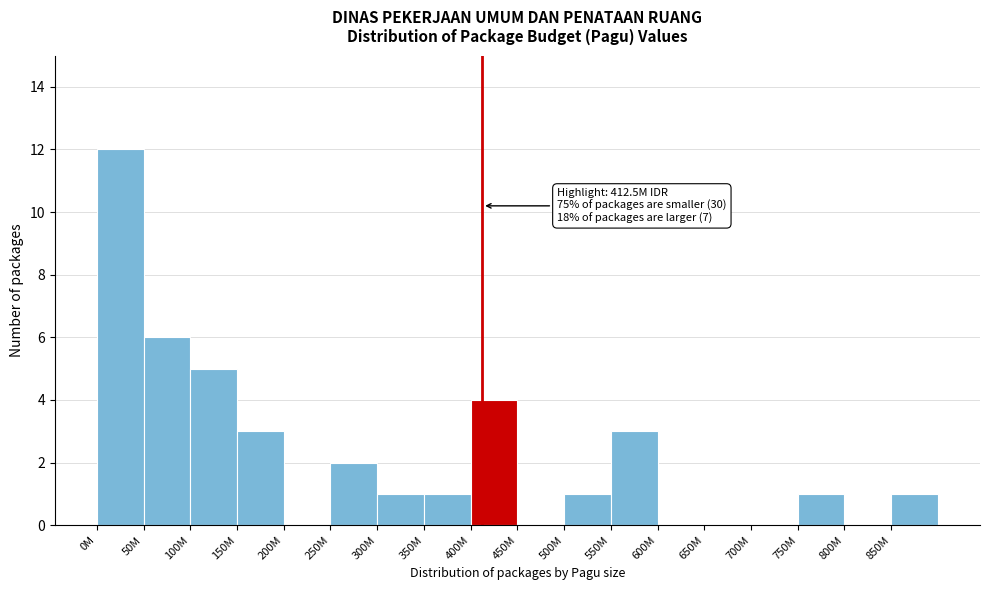

Reading left to right, what are all the values shown in this chart?

0M=12	50M=6	100M=5	150M=3	200M=0	250M=2	300M=1	350M=1	400M=4	450M=0	500M=1	550M=3	600M=0	650M=0	700M=0	750M=1	800M=0	850M=1